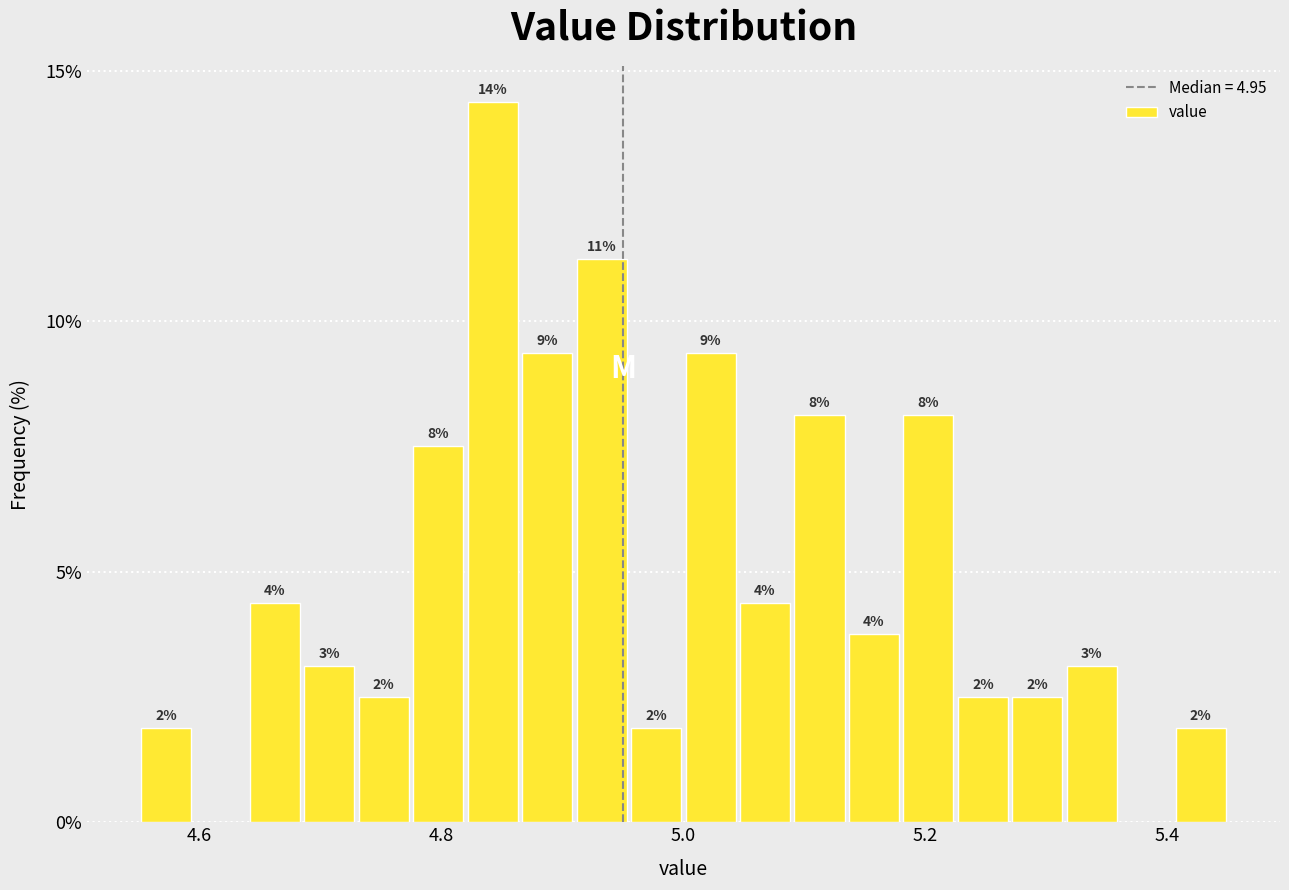

Read against the x-axis, roughly where is the centre of the tallest bar?

4.84